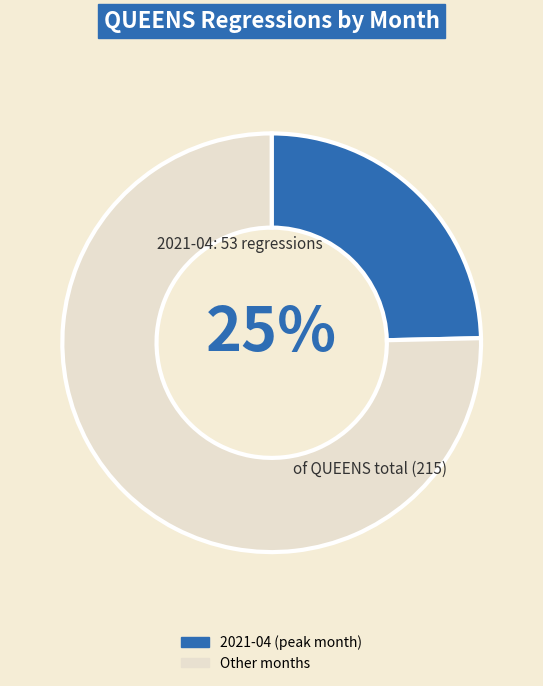

To the nearest percent, what is the average slice percentage?

50%